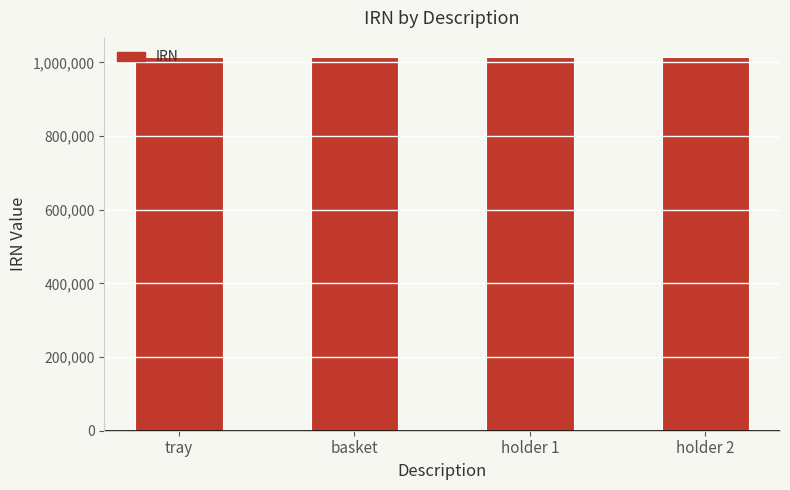

What is the ratio of the value at tray to the value at holder 1?

1.0